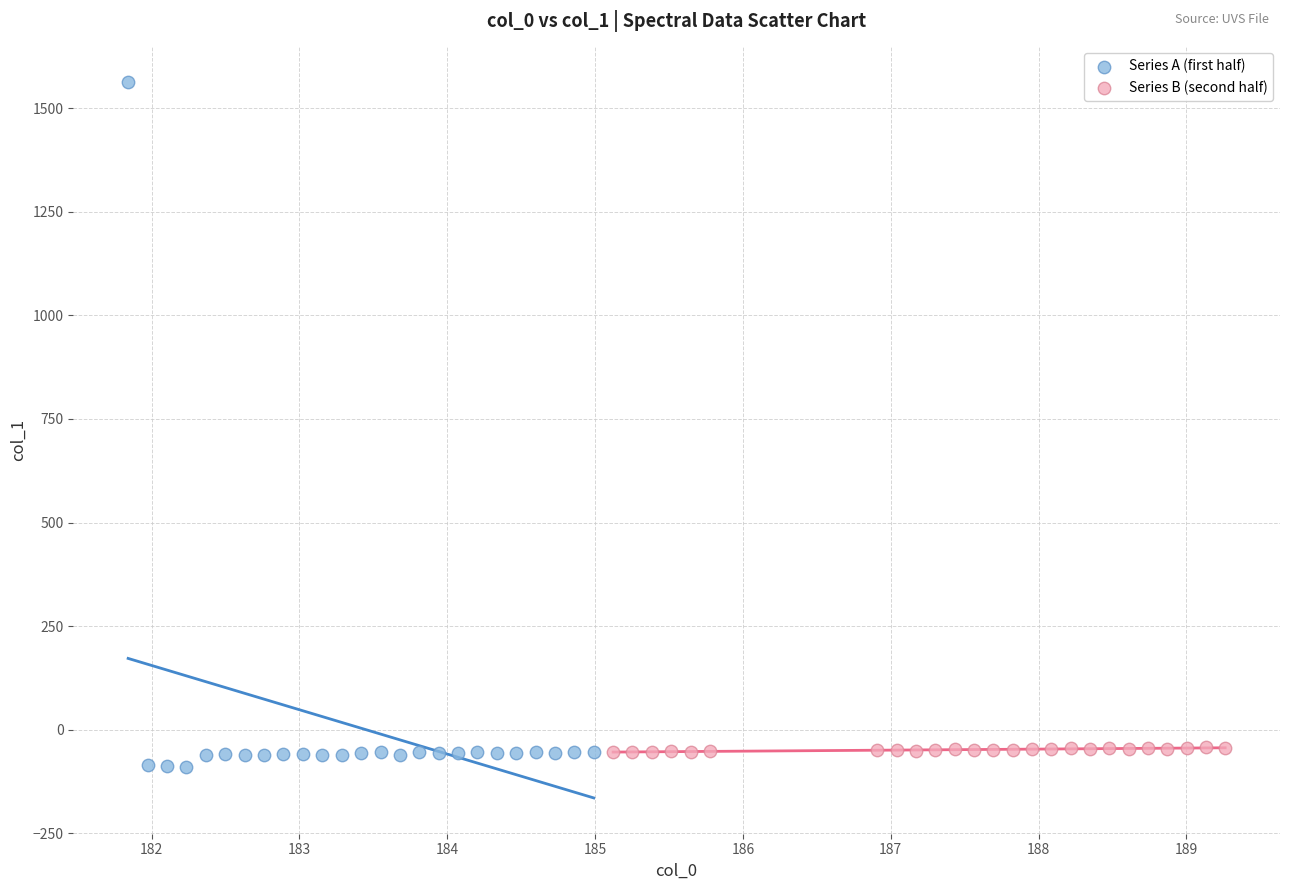

Which series has the widest spread of Y values?

Series A (first half)